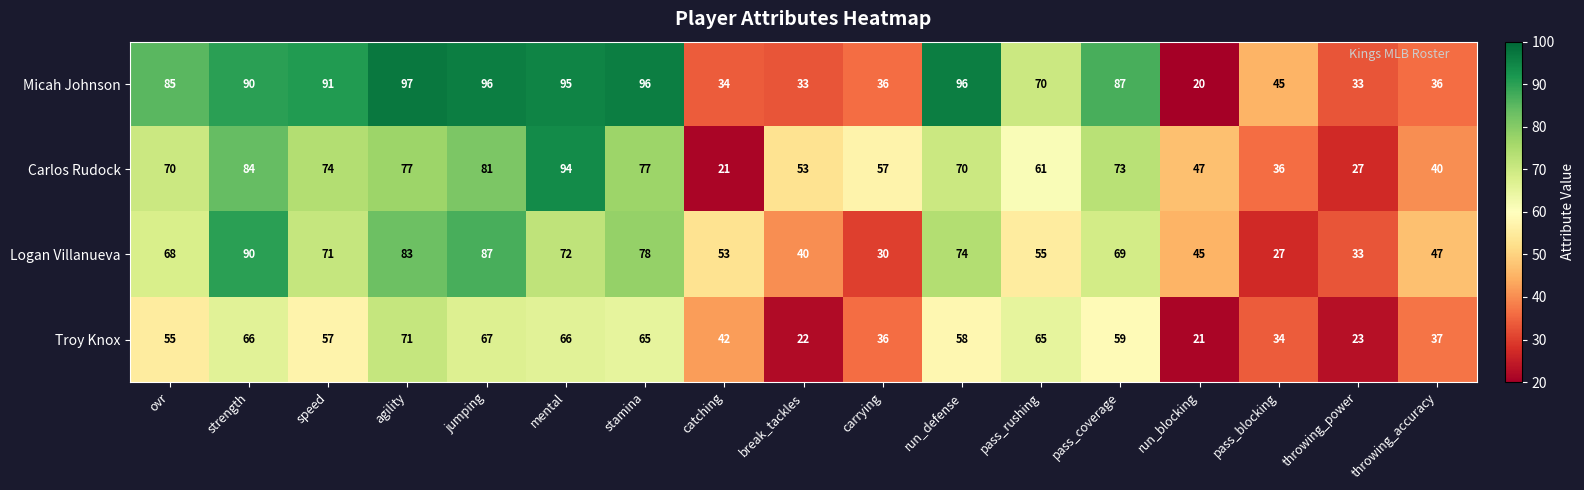

The value of Logan Villanueva at break_tackles is 52. True or false?

False